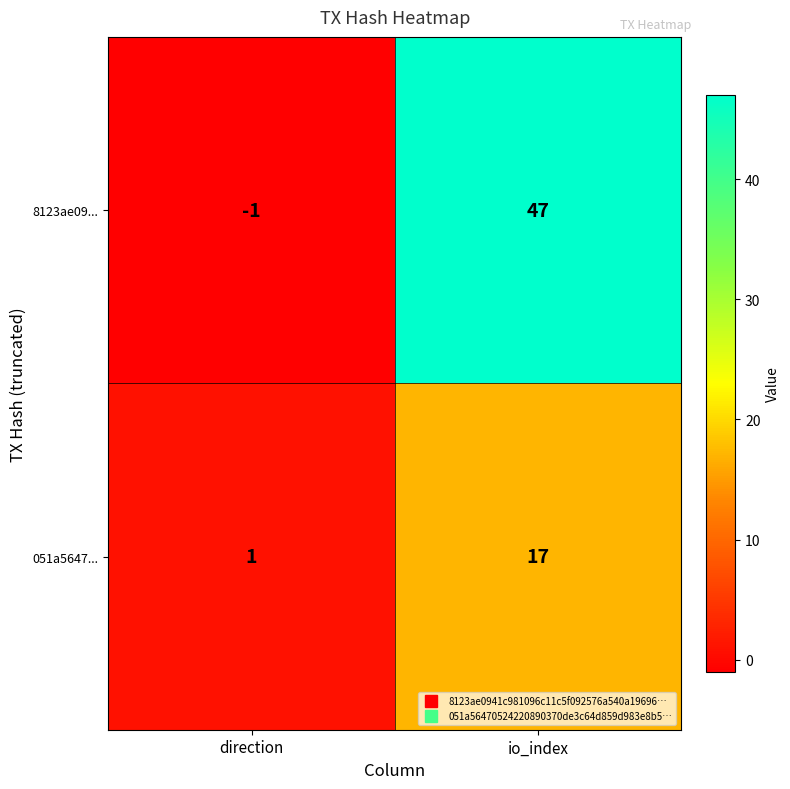

Where is 051a5647... nearest to the value 9?

direction